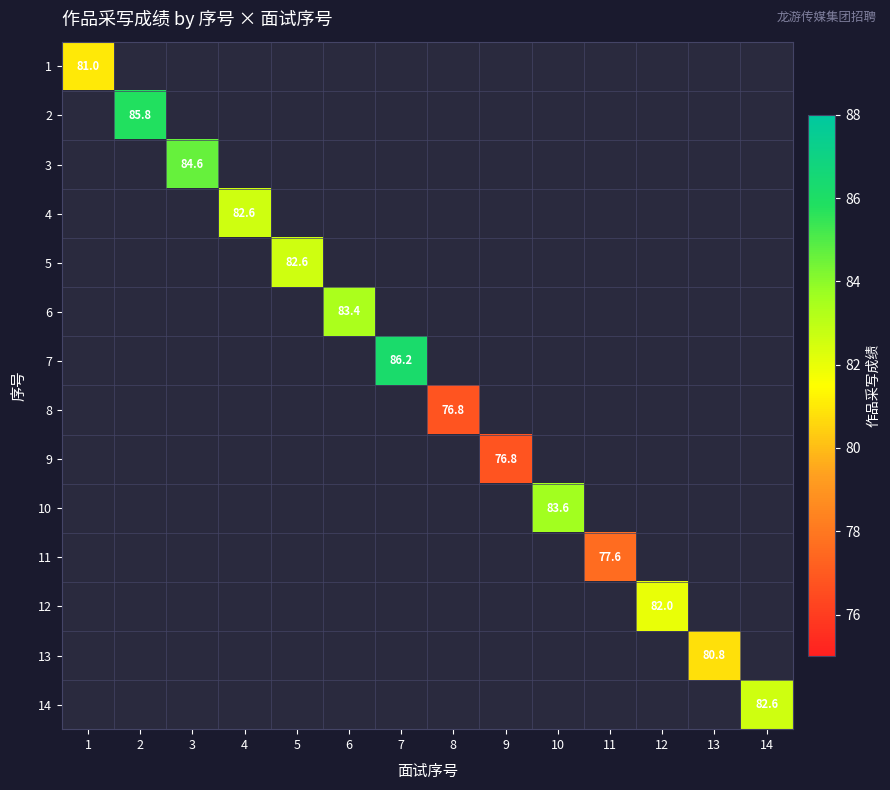

Which has a higher value, 5 or 4?

4